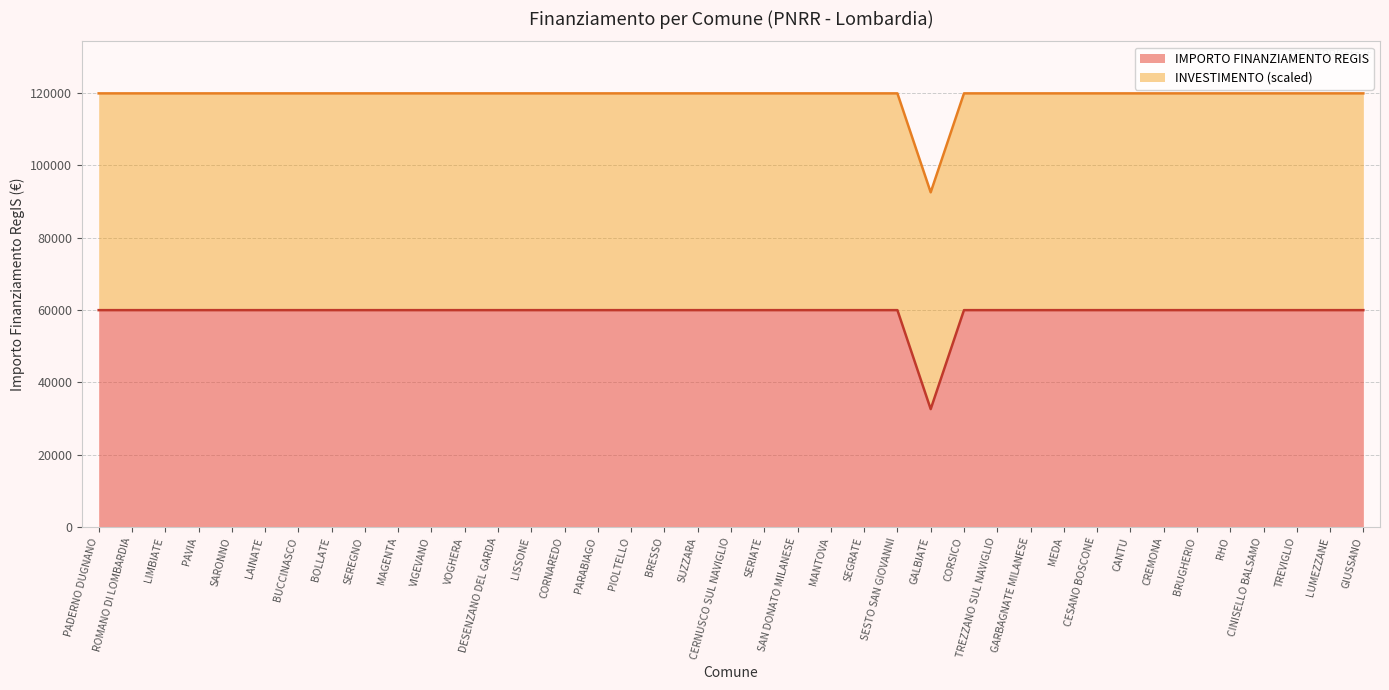

At which category does the chart reach its minimum across all series?

GALBIATE